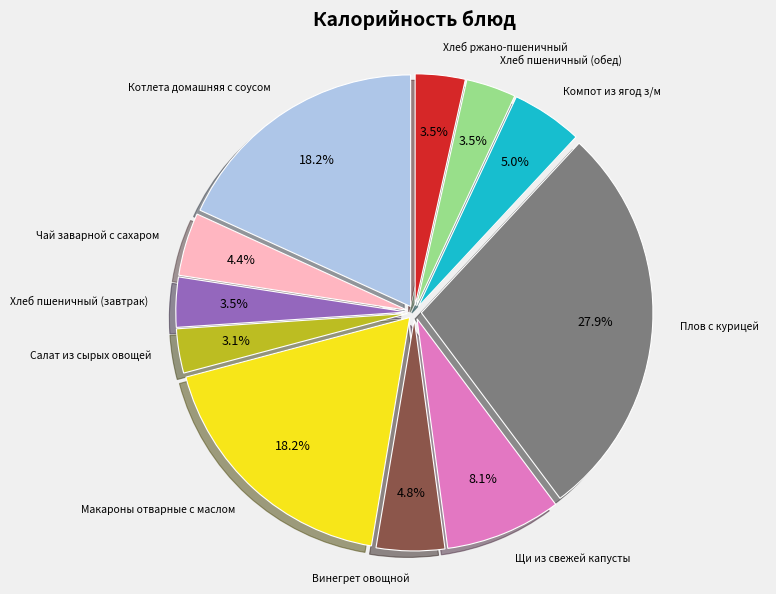

Between Хлеб пшеничный (обед) and Макароны отварные с маслом, which is larger?

Макароны отварные с маслом